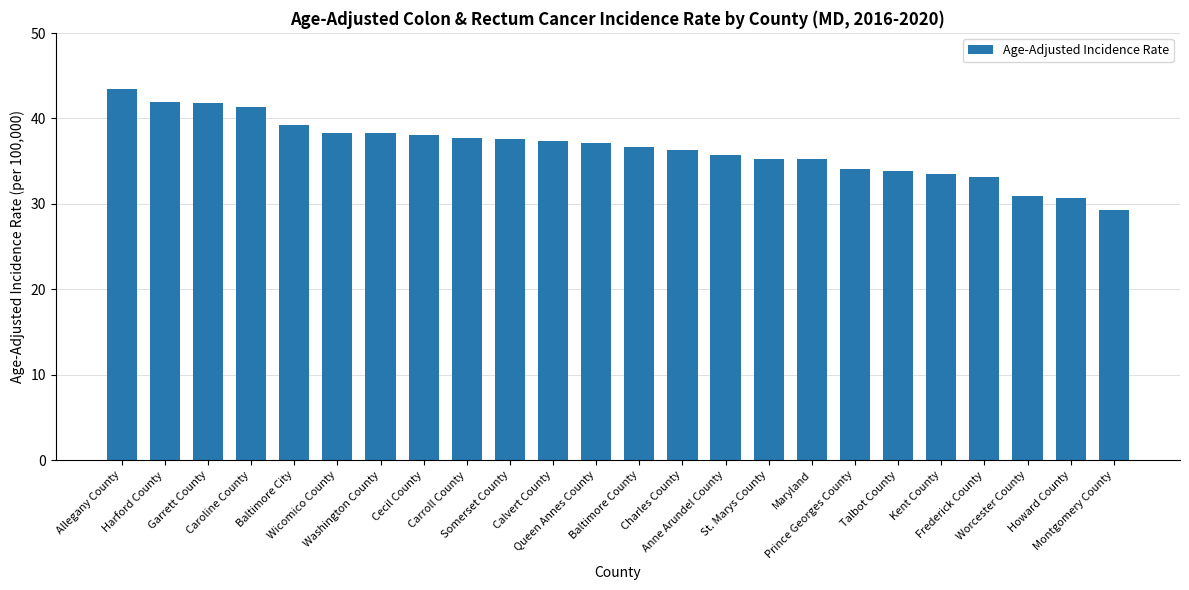

What is the difference between the second highest and minimum values?

12.6